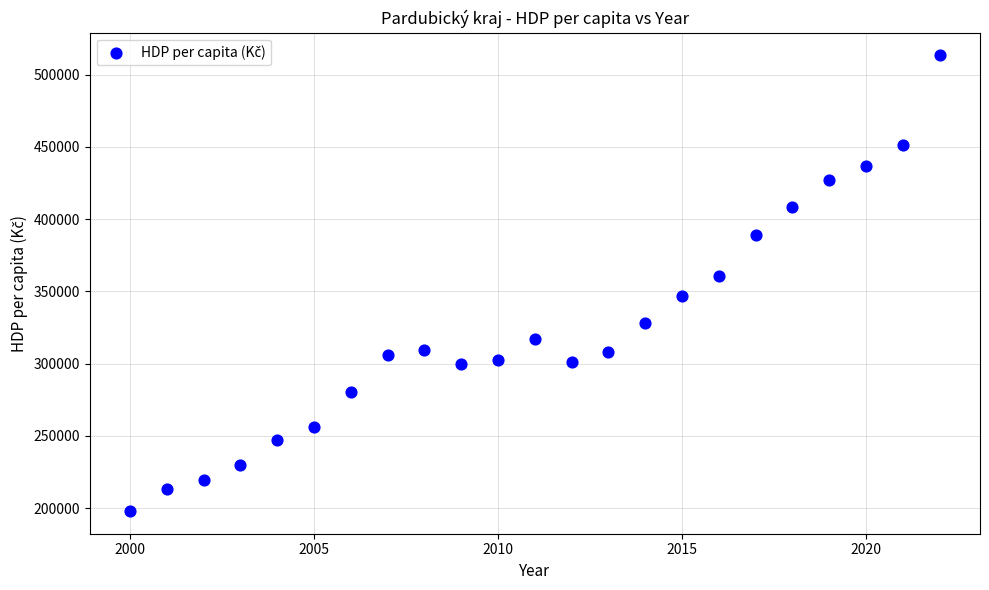

What Y value in the scatter plot is closest to 355628?

360648.4